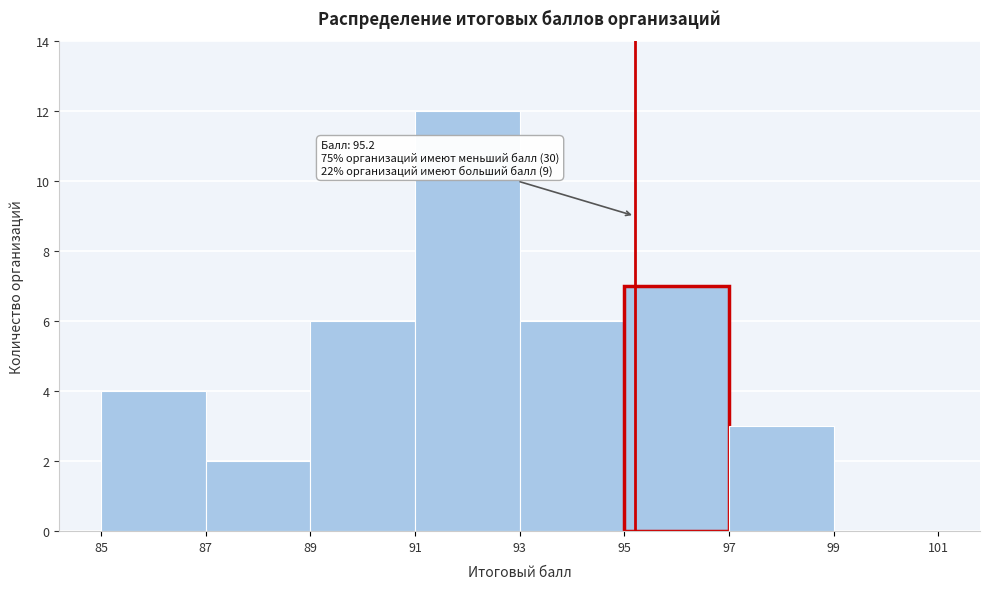

Over which range of the x-axis is the bar tallest?

91 to 93